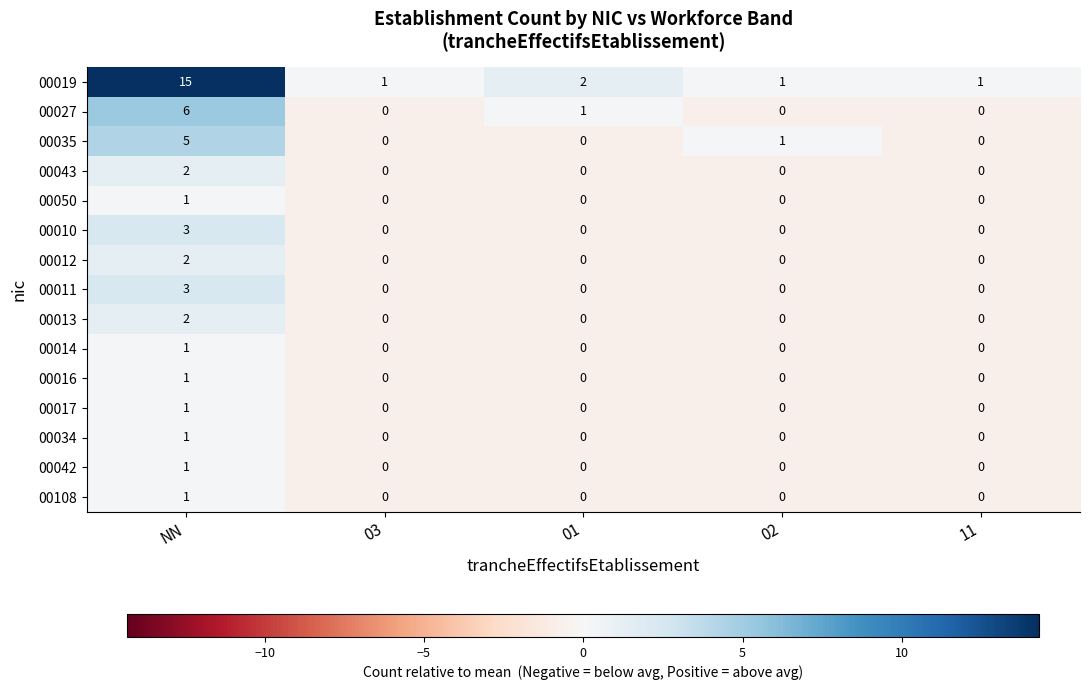

Which series has the largest total across all categories?

00019